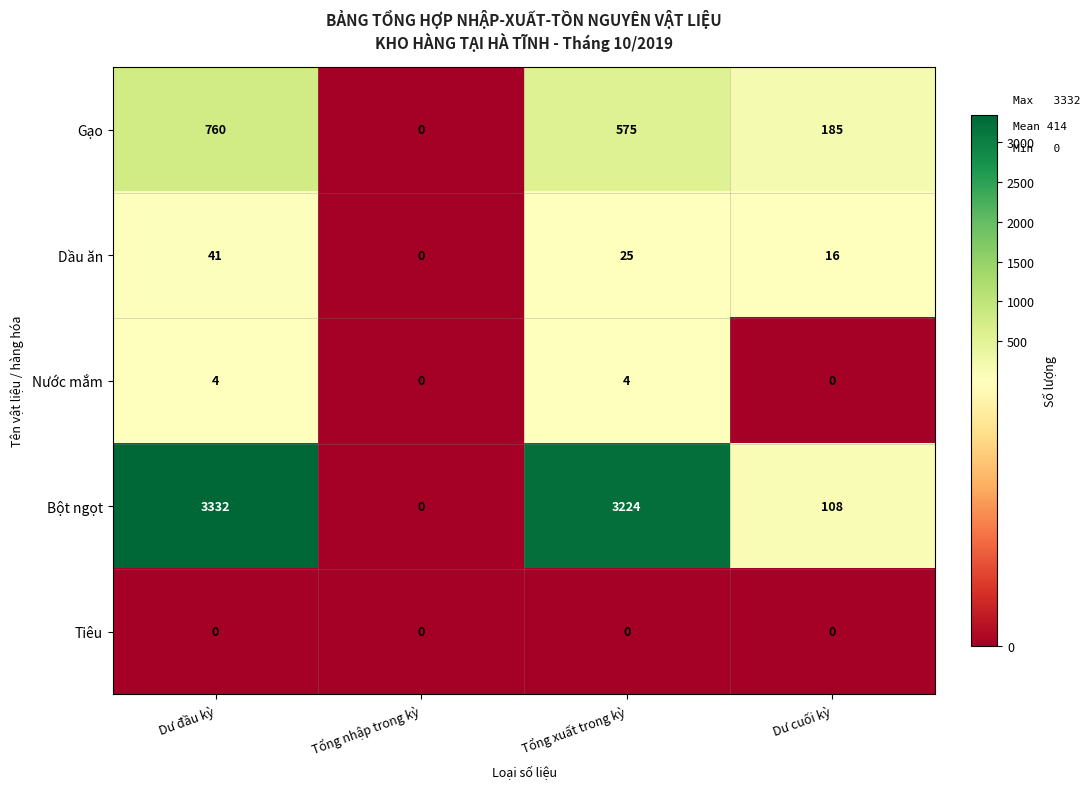

What is the spread (max minus min) of values at Tổng xuất trong kỳ?

3224